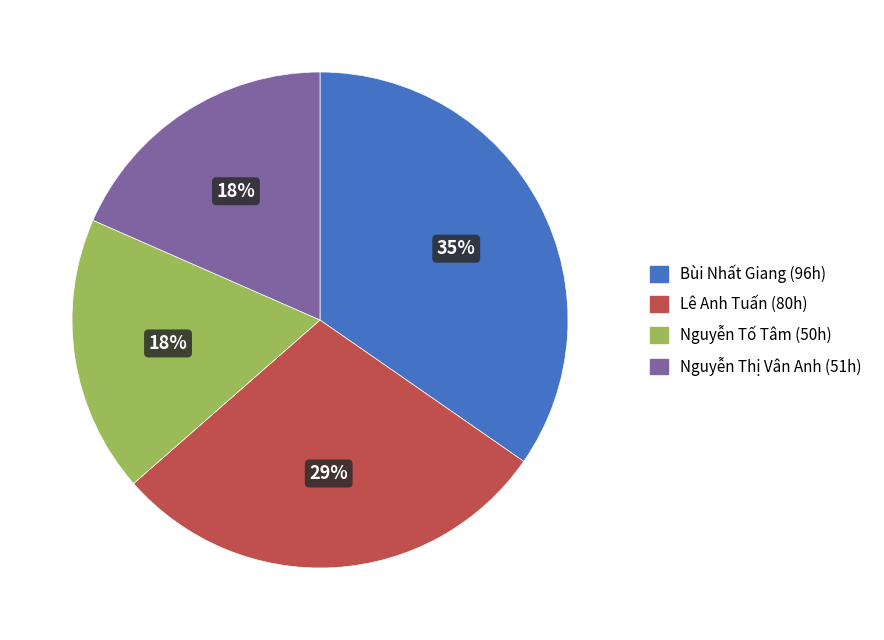

To the nearest percent, what is the average slice percentage?

25%